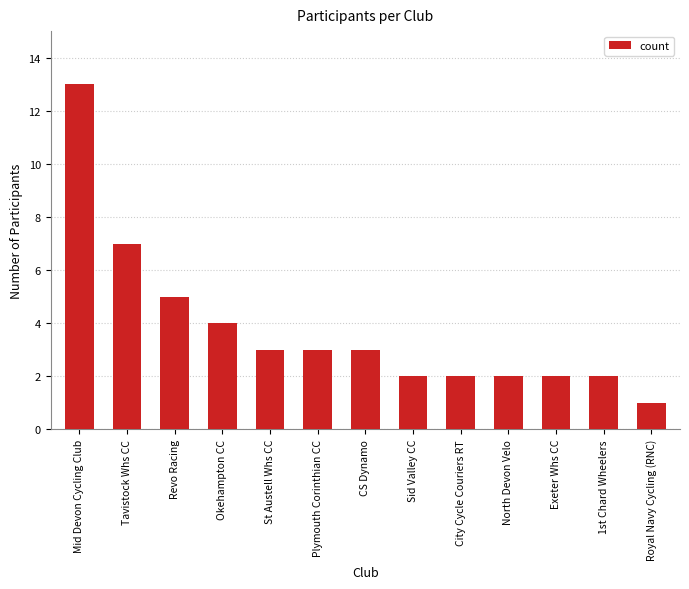

Between Revo Racing and St Austell Whs CC, which is larger?

Revo Racing